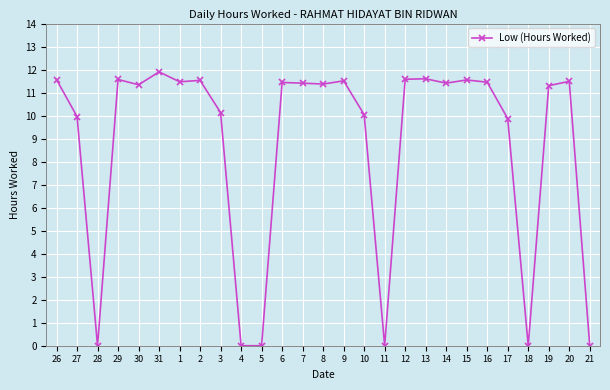

What is the change in value from 29 to 3?

-1.4